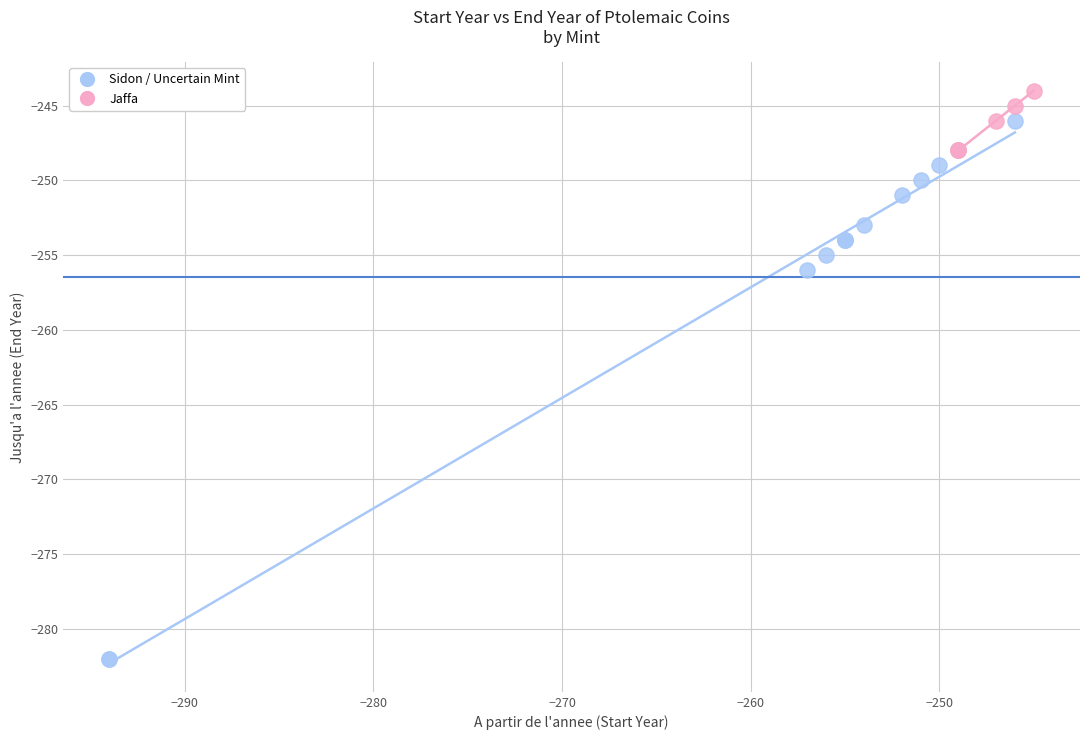

What are all the series names shown in the legend?

Sidon / Uncertain Mint, Jaffa